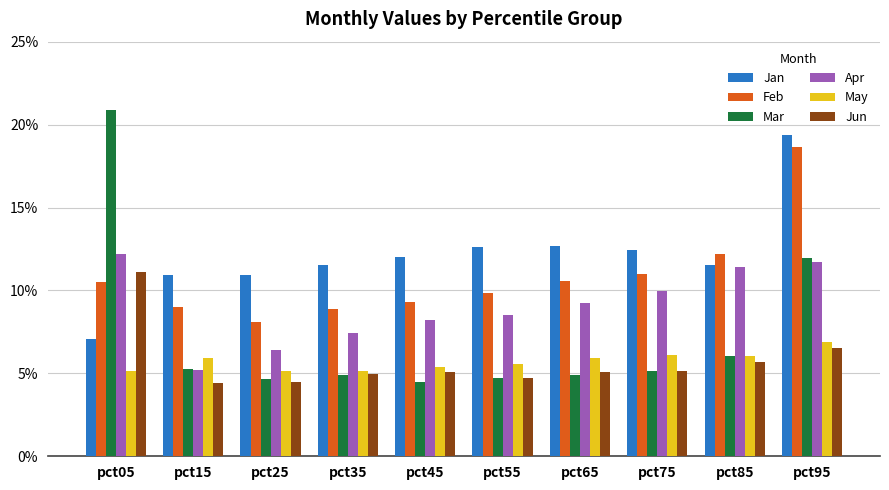

What are all the series names shown in the legend?

Jan, Feb, Mar, Apr, May, Jun